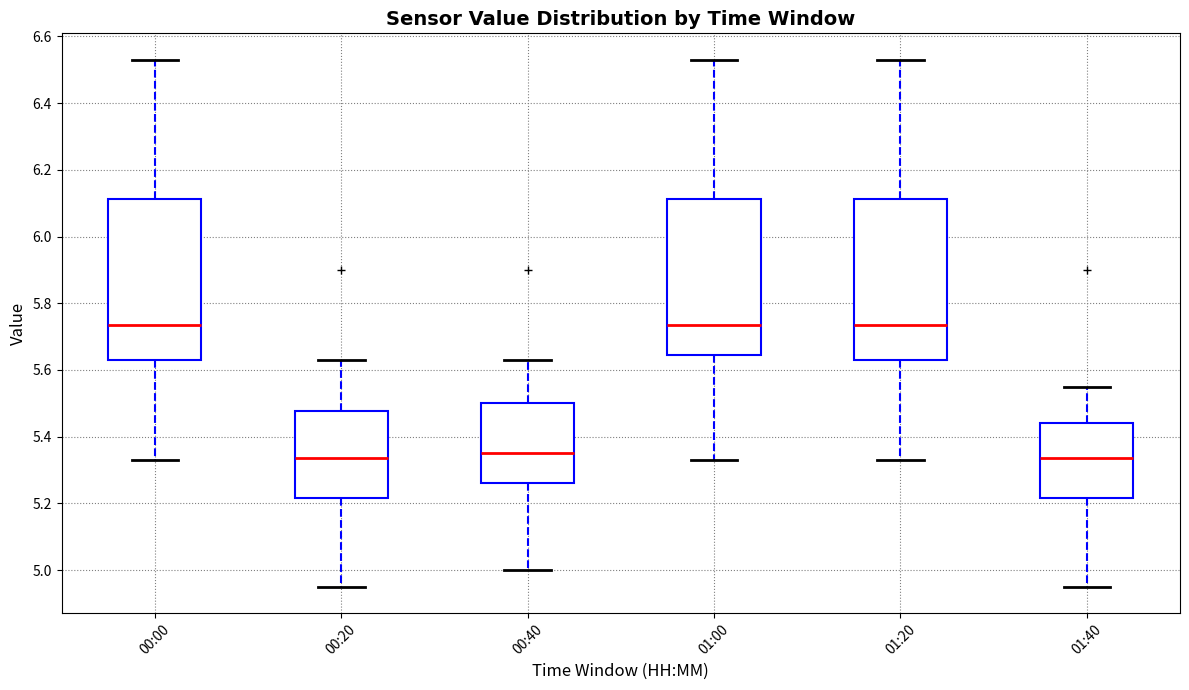

Reading left to right, read every box against the y-axis: the position of its median line, the range the box covers, and the ends of its whiskers. The values are not printed on the chart, so give them approximately, as read against the axis.

00:00: median 5.74, box 5.64 to 6.12, whiskers 5.34 to 6.54
00:20: median 5.34, box 5.22 to 5.48, whiskers 4.96 to 5.64
00:40: median 5.36, box 5.26 to 5.50, whiskers 5.00 to 5.64
01:00: median 5.74, box 5.64 to 6.12, whiskers 5.34 to 6.54
01:20: median 5.74, box 5.64 to 6.12, whiskers 5.34 to 6.54
01:40: median 5.34, box 5.22 to 5.44, whiskers 4.96 to 5.56